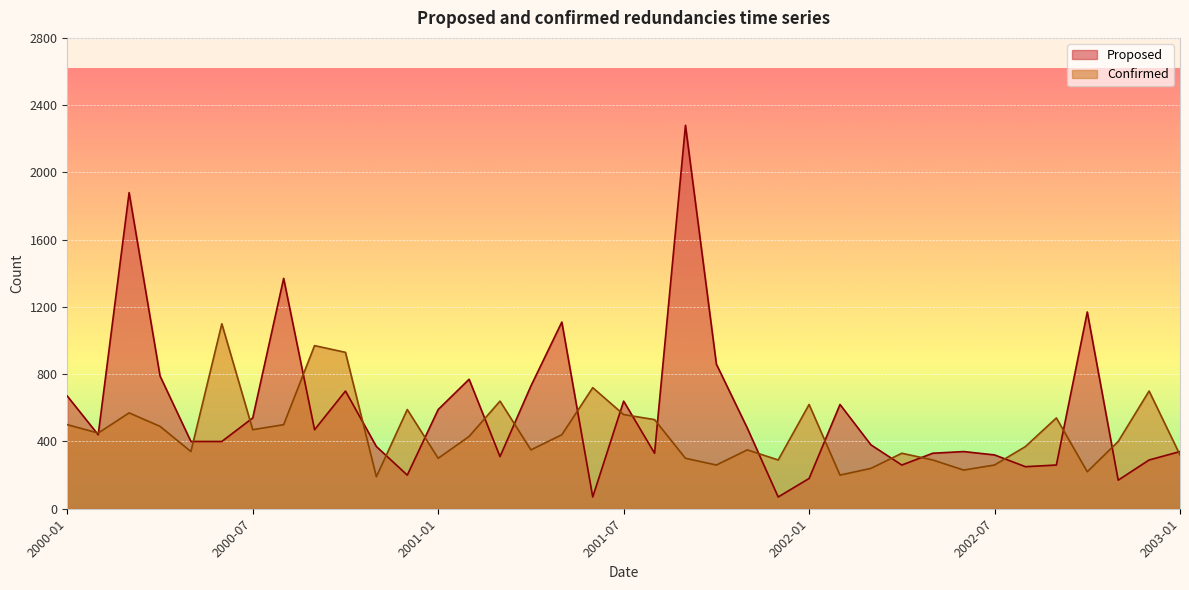

Is the value of Proposed at 2001-04 greater than the value of Confirmed at 2002-02?

Yes